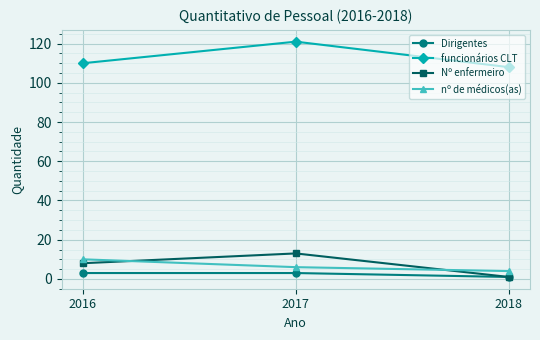

What are all the series names shown in the legend?

Dirigentes, funcionários CLT, Nº enfermeiro, nº de médicos(as)